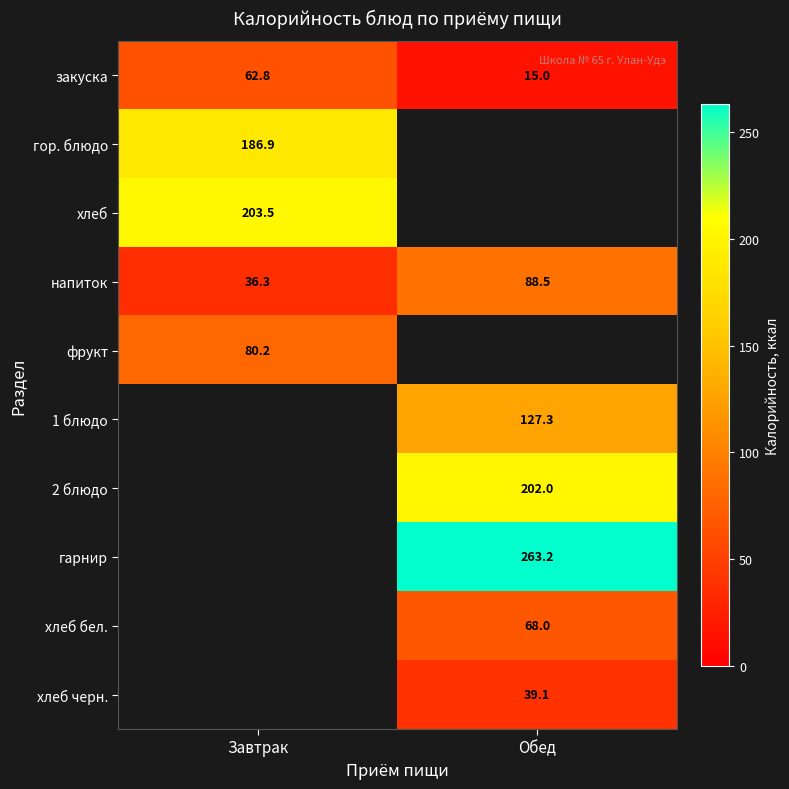

At how many categories does at least one series exceed 55?

2